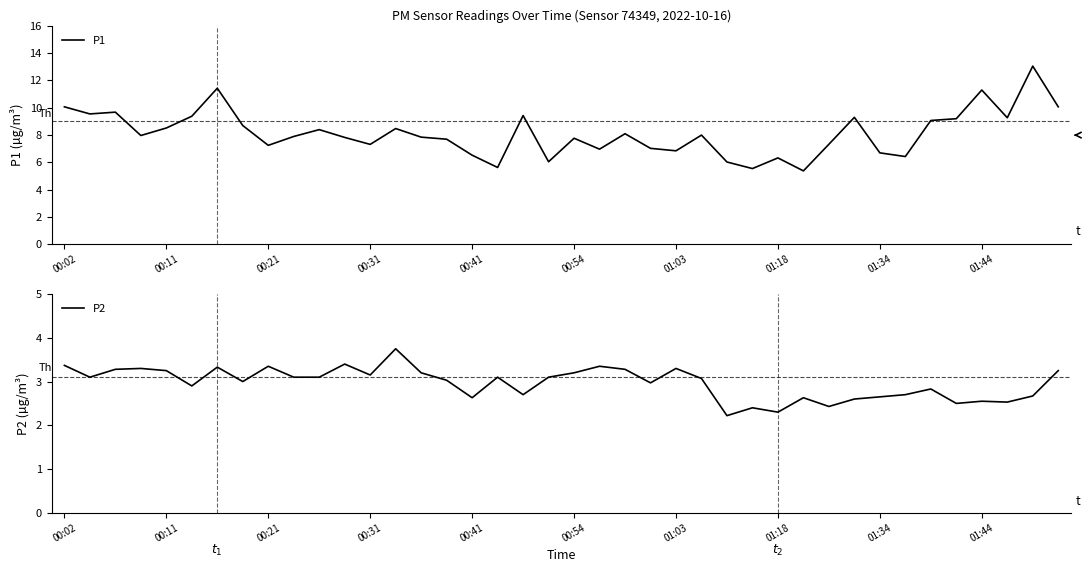

The value of P2 at 10 is 3.1. True or false?

True